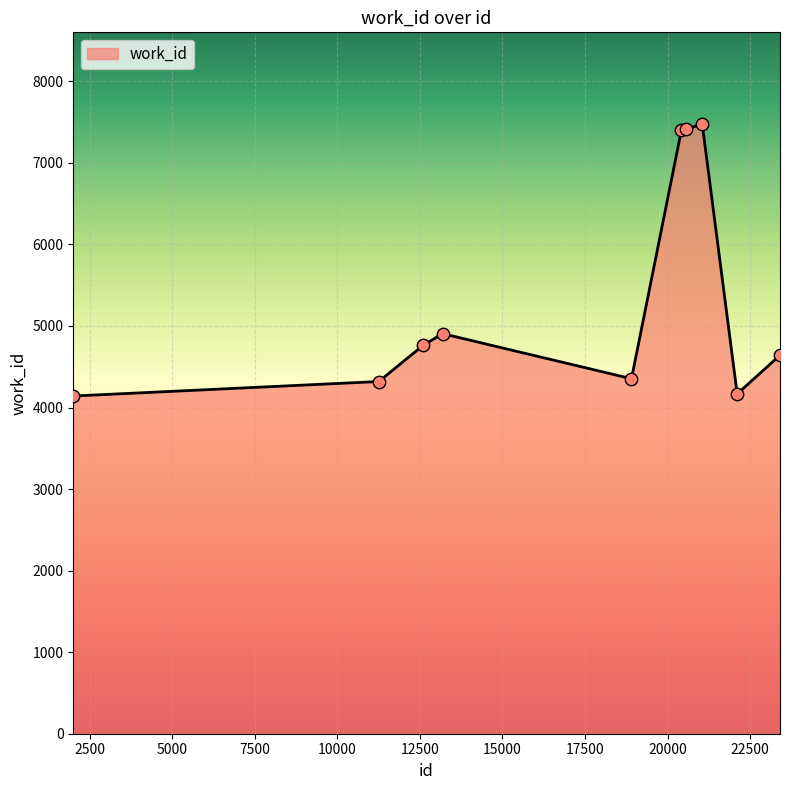

What is the smallest value displayed?

4141